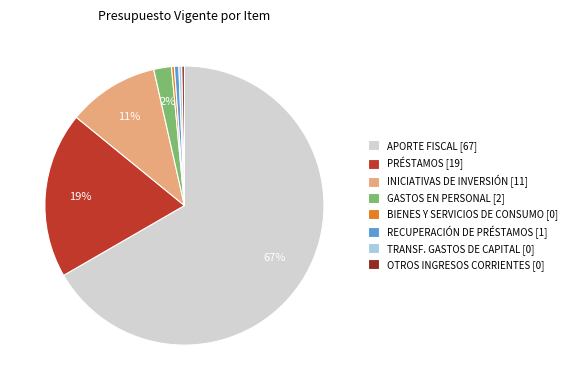

To the nearest percent, what portion does APORTE FISCAL [67] represent?

67%